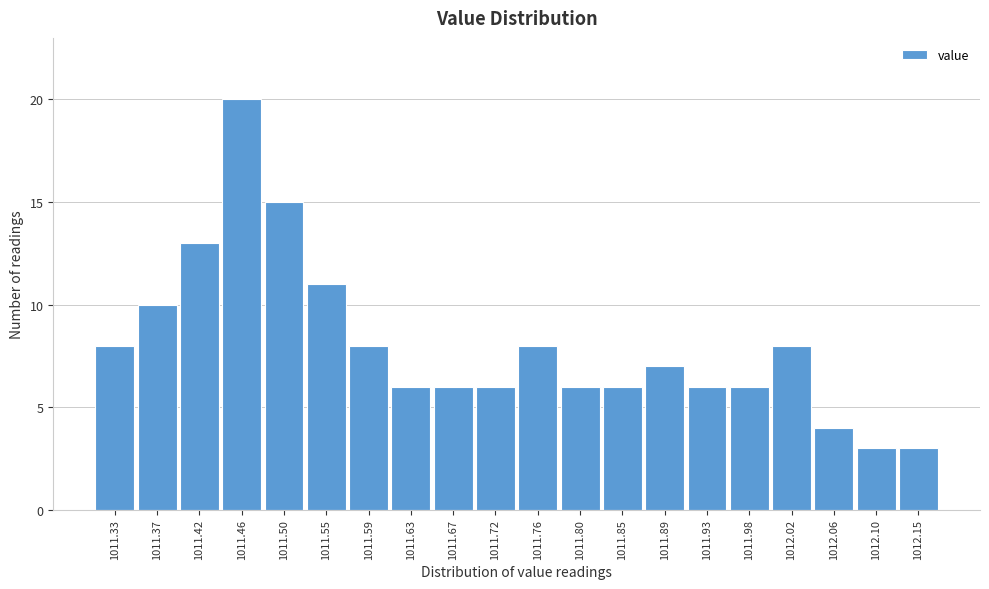

Reading right to left, list all the values displayed in this chart.

3	3	4	8	6	6	7	6	6	8	6	6	6	8	11	15	20	13	10	8